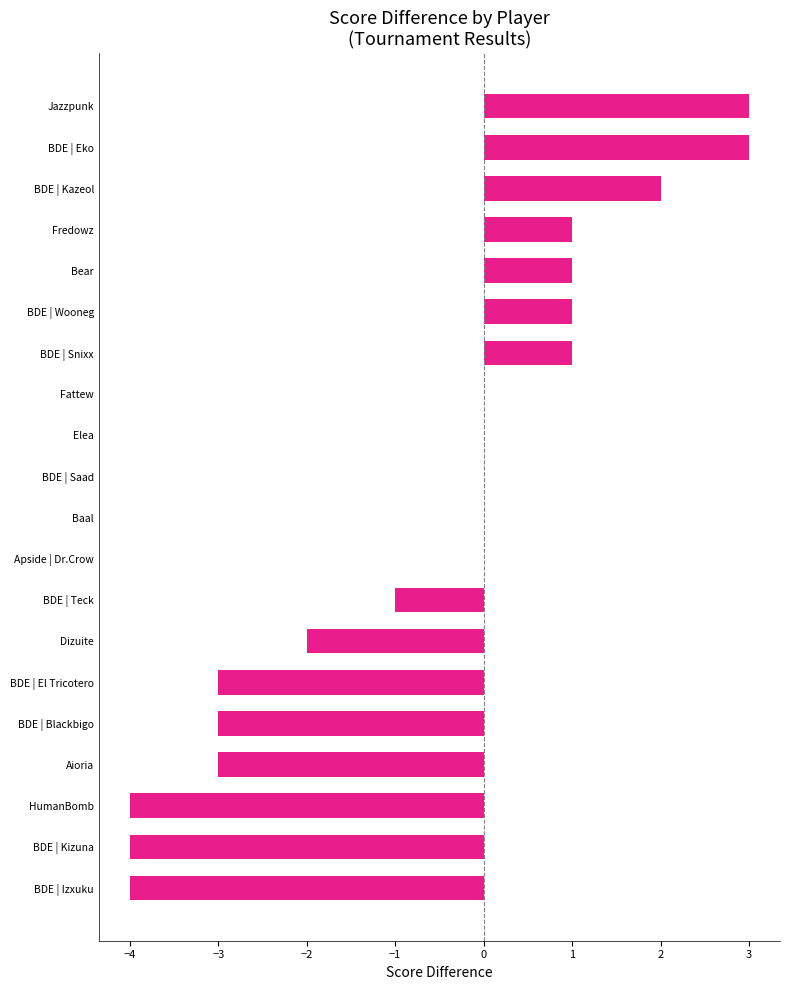

The chart shows a value of -5 at Baal. True or false?

False